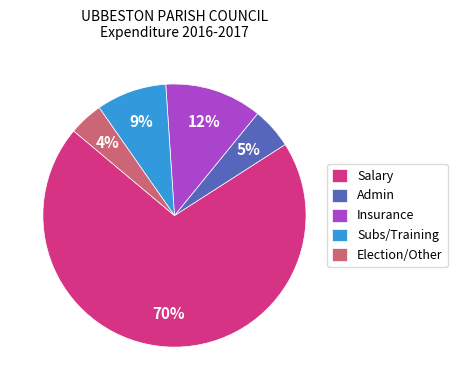

Which has a higher value, Insurance or Admin?

Insurance